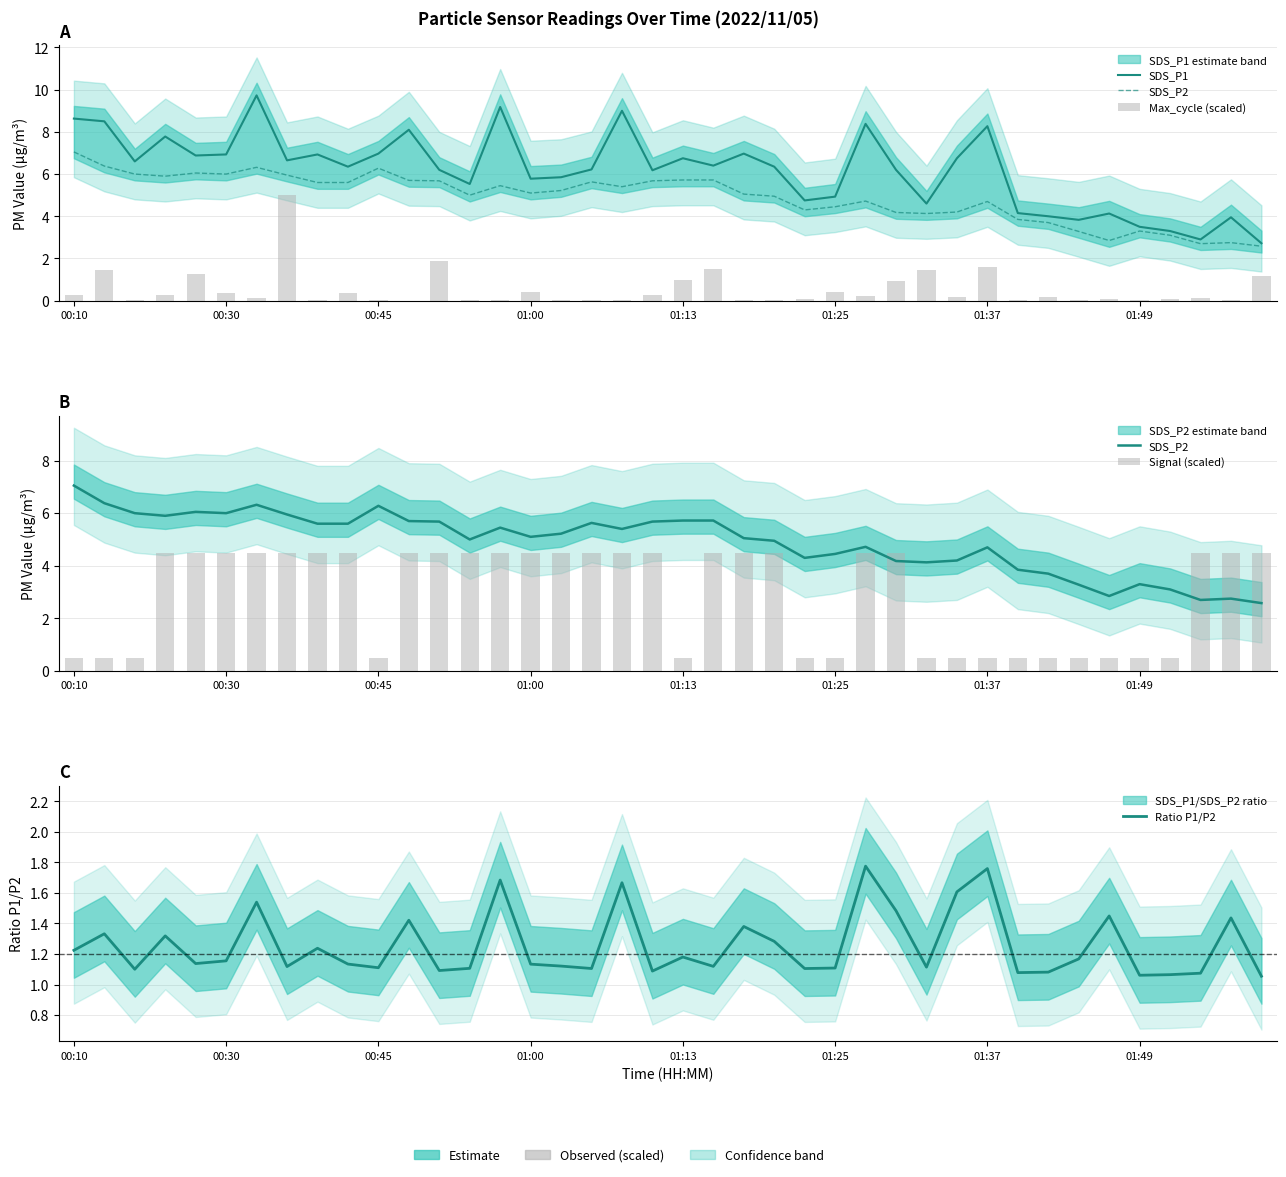

List the series in order of their peak value, highest first.

SDS_P1, SDS_P2, Max_cycle (scaled), Signal (scaled), Ratio P1/P2